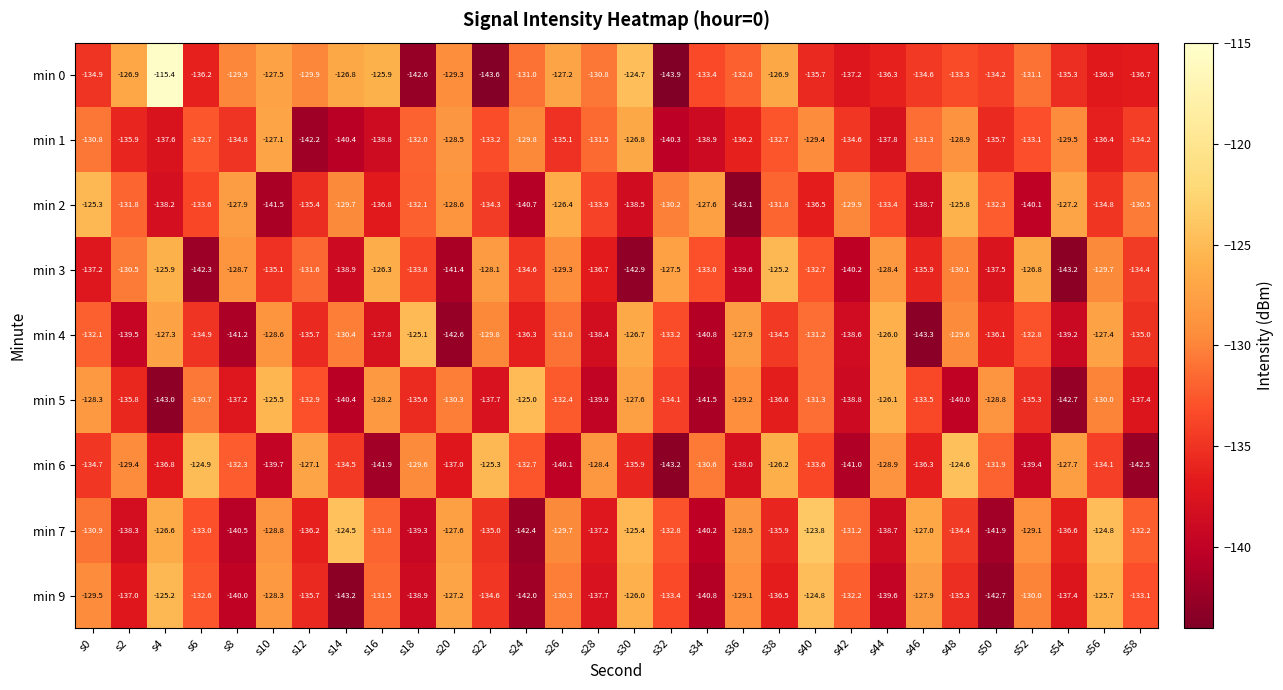

At which category is the sum across all series the highest?

s30